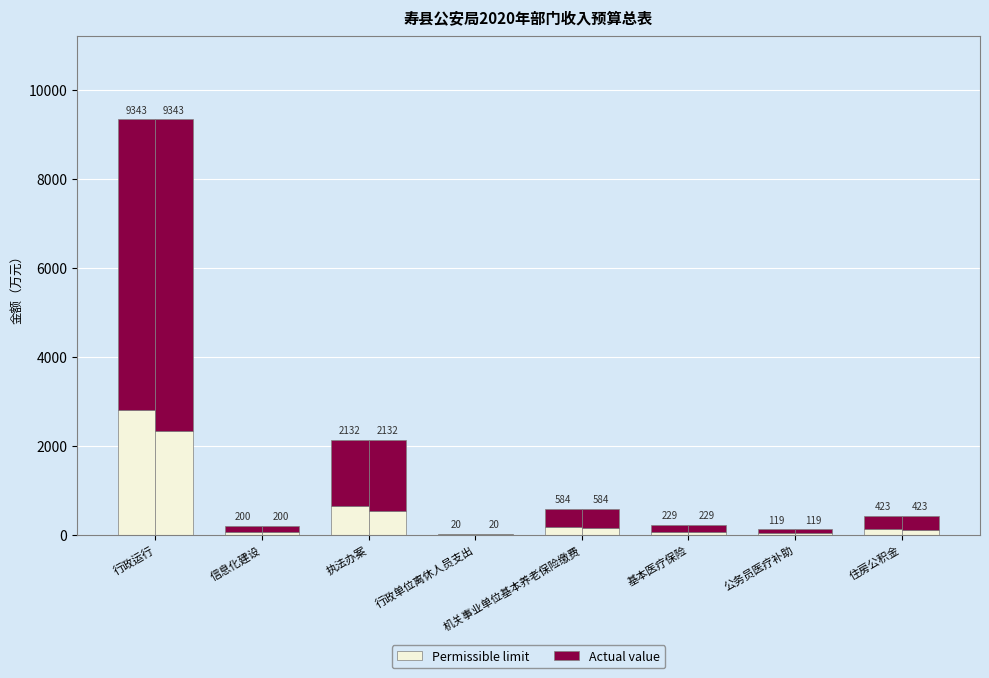

What is the sum of all Permissible limit values?

3915.0